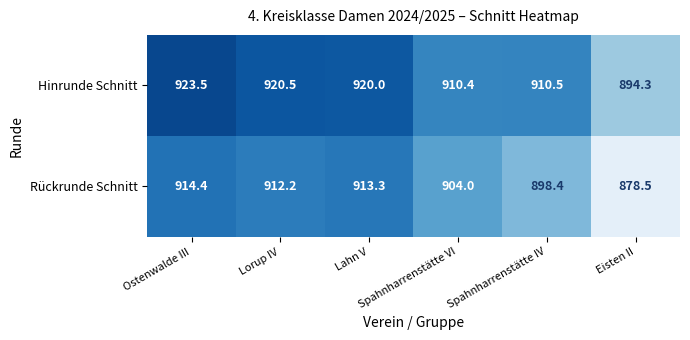

At Lahn V, list the series in order from smallest to largest.

Rückrunde Schnitt, Hinrunde Schnitt